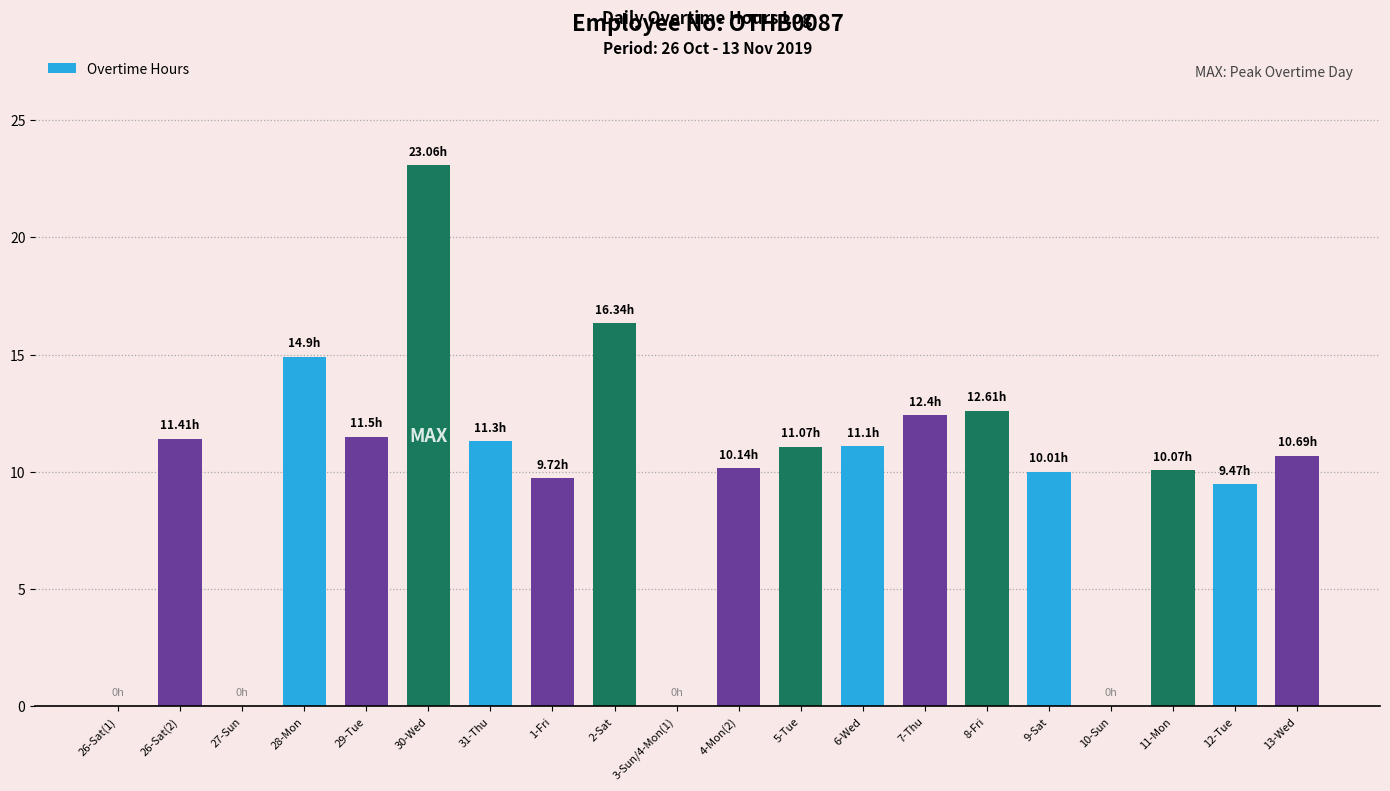

What is the sum of all values?

195.8